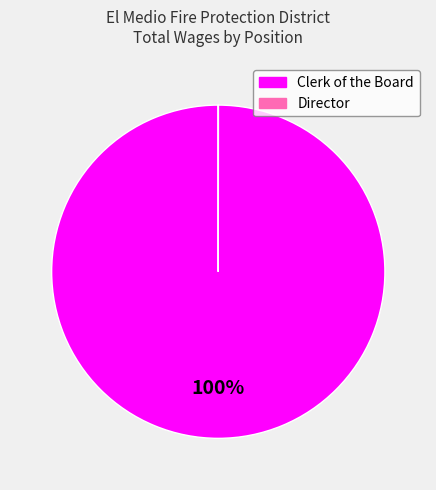

What percentage is the Clerk of the Board slice, to the nearest percent?

100%